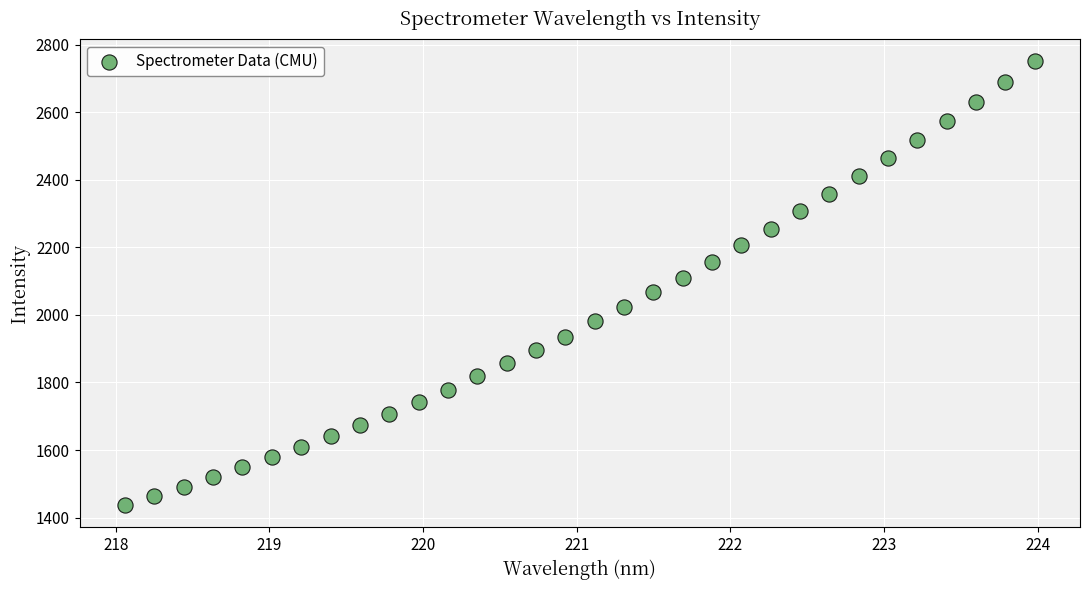

What is the range of Y values (max minus min)?

1313.8